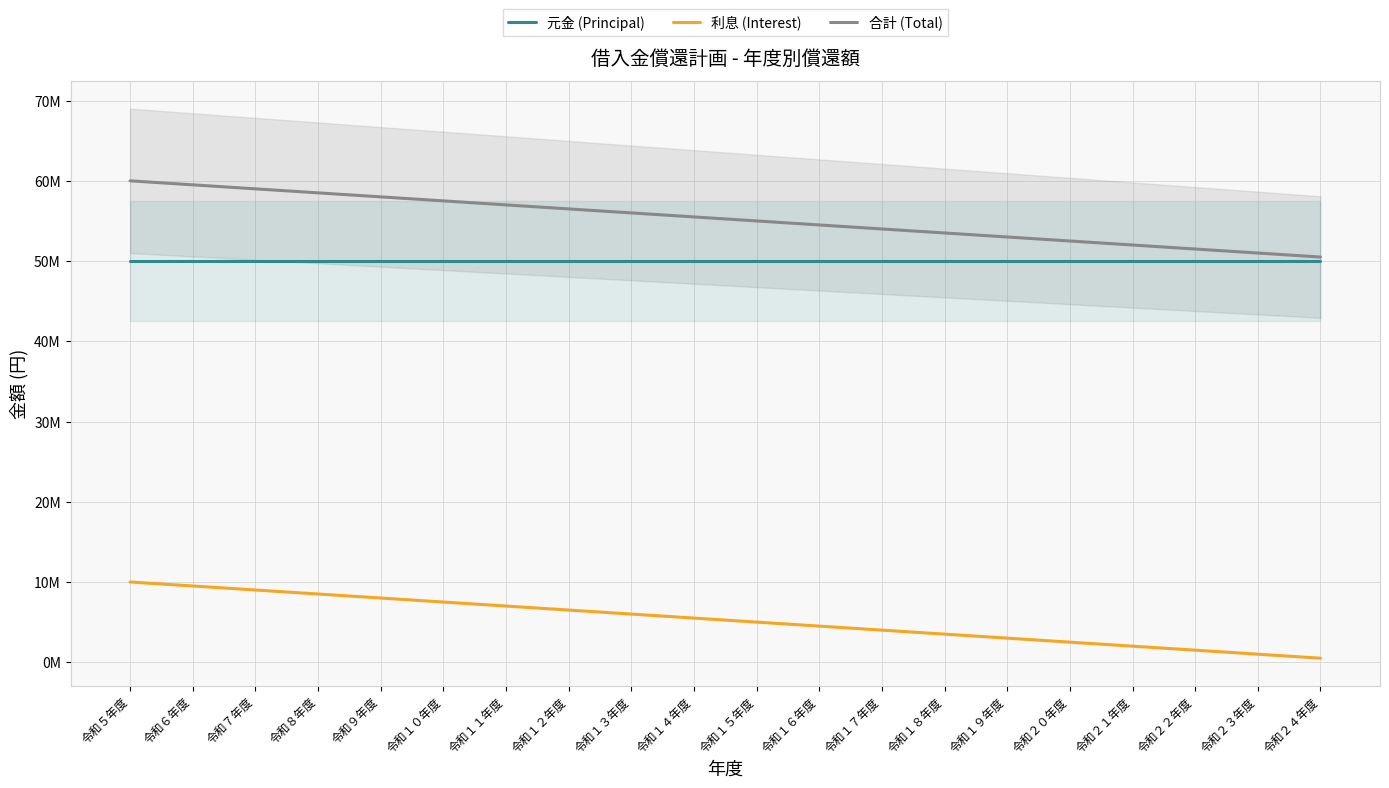

Rank the categories by 合計 (Total) value from lowest to highest.

令和２４年度, 令和２３年度, 令和２２年度, 令和２１年度, 令和２０年度, 令和１９年度, 令和１８年度, 令和１７年度, 令和１６年度, 令和１５年度, 令和１４年度, 令和１３年度, 令和１２年度, 令和１１年度, 令和１０年度, 令和９年度, 令和８年度, 令和７年度, 令和６年度, 令和５年度